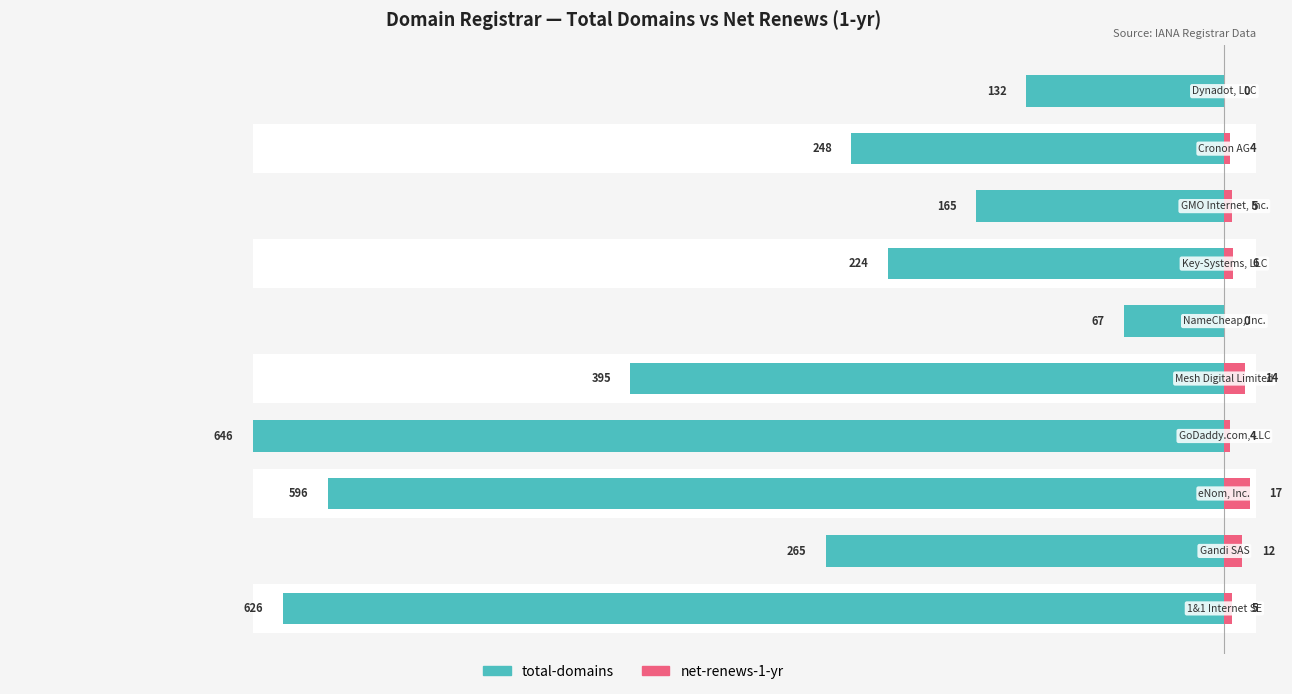

What is the difference between the highest and lowest values at 6?

230